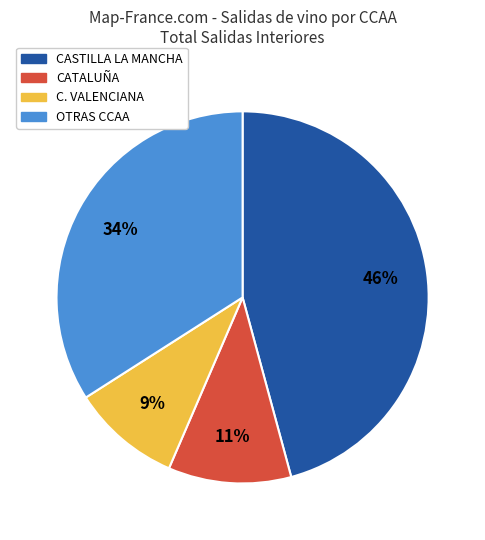

Does any single category account for the majority?

No